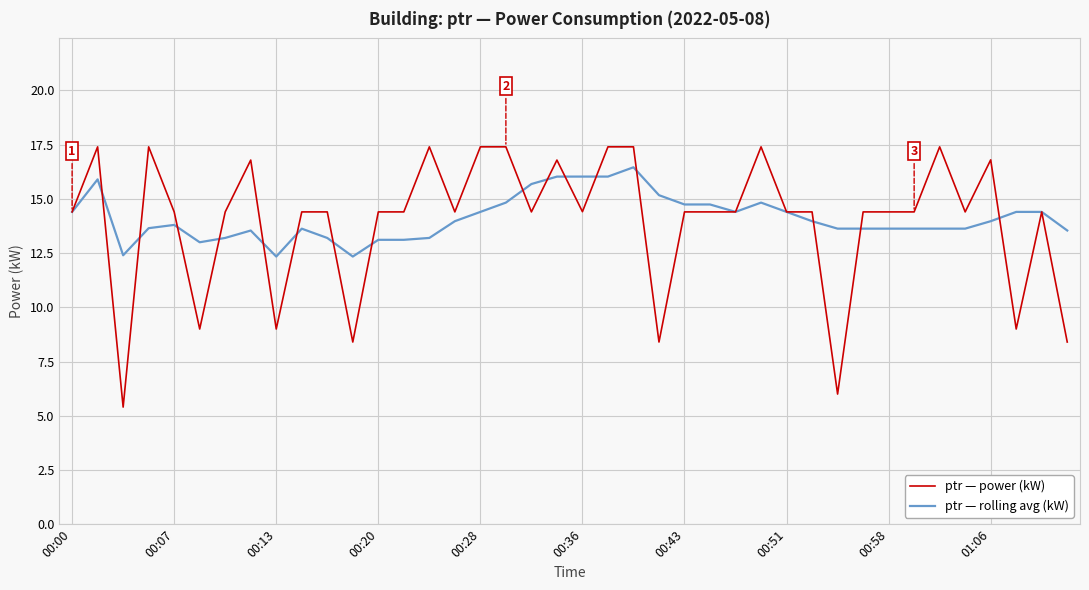

Rank the series by their maximum value, from highest to lowest.

ptr — power (kW), ptr — rolling avg (kW)